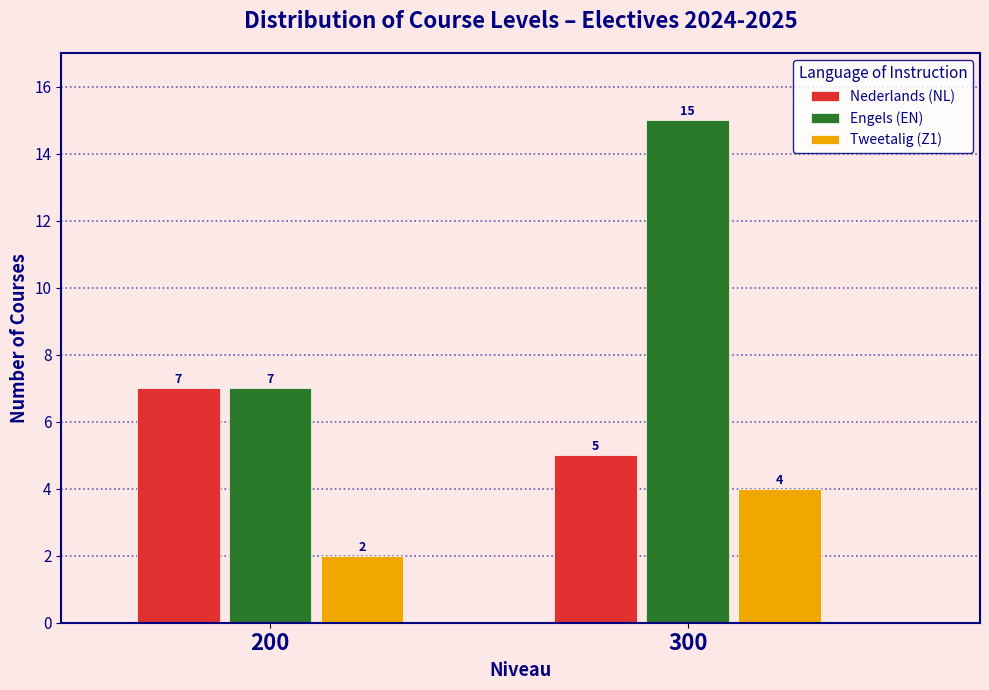

Reading right to left, transcribe all the data shown in this chart.

Nederlands (NL): 5	7
Engels (EN): 15	7
Tweetalig (Z1): 4	2